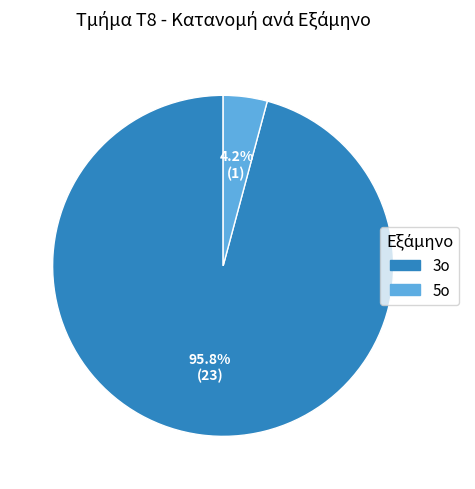

Which slice is the largest?

3ο